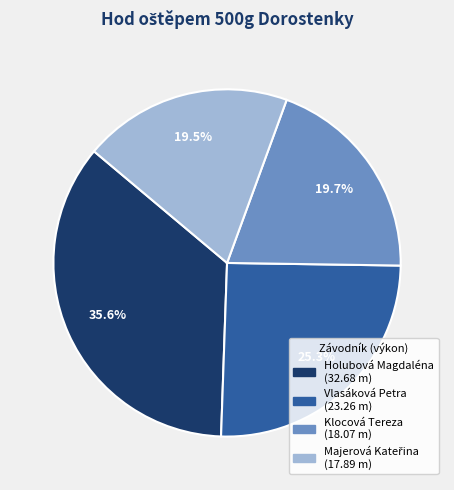

What percentage is the Holubová Magdaléna slice, to the nearest percent?

36%